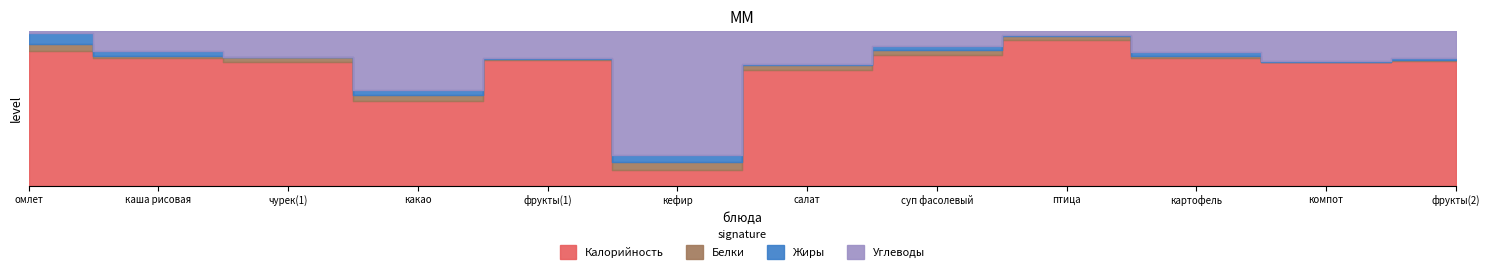

Which category has the highest value in the Углеводы series?

кефир